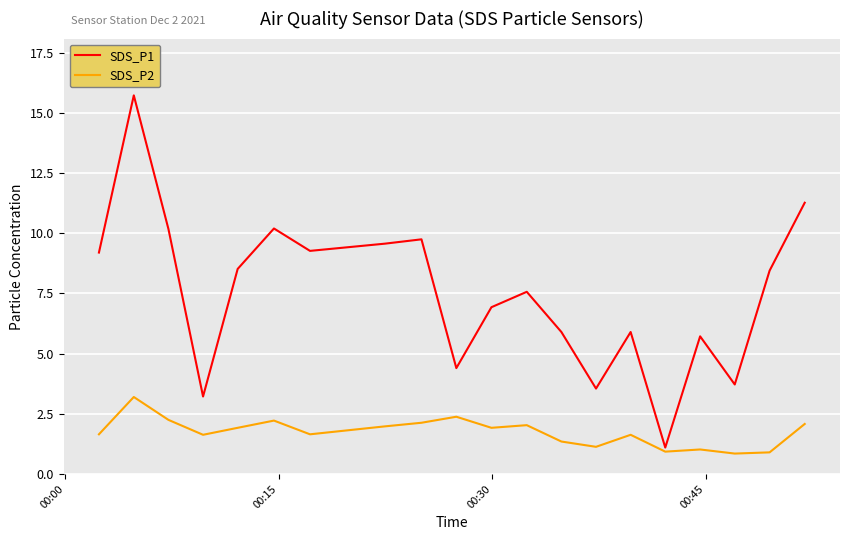

Which series has the widest spread of values?

SDS_P1